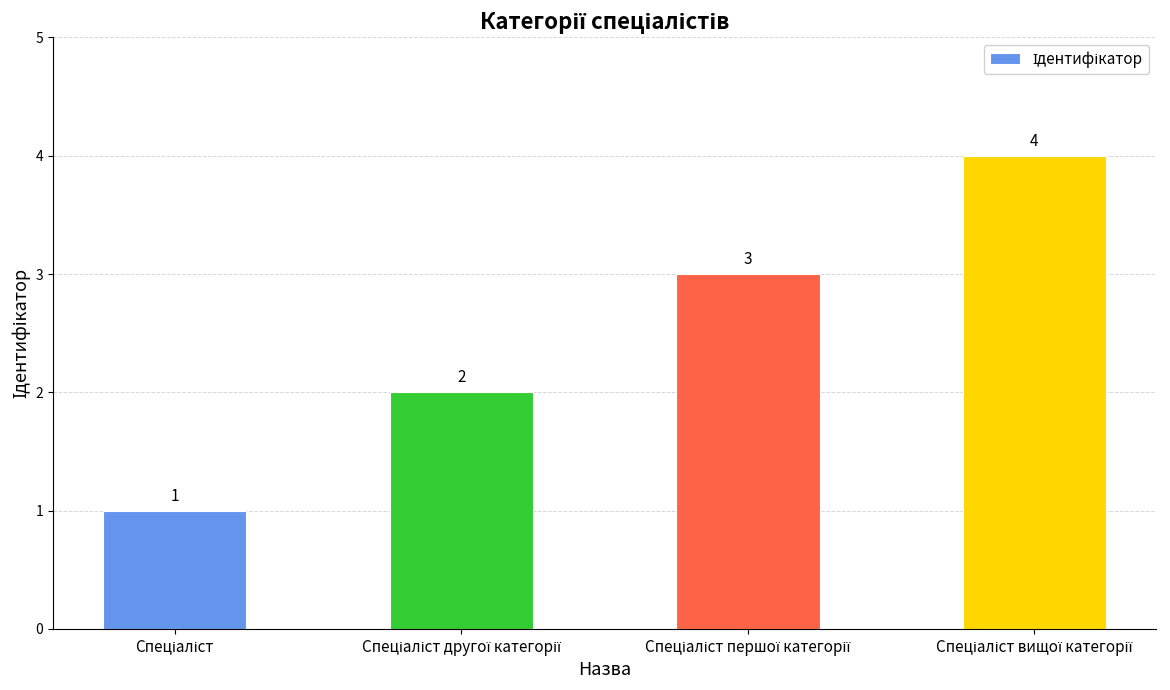

What is the value of the 2nd bar from the left?

2